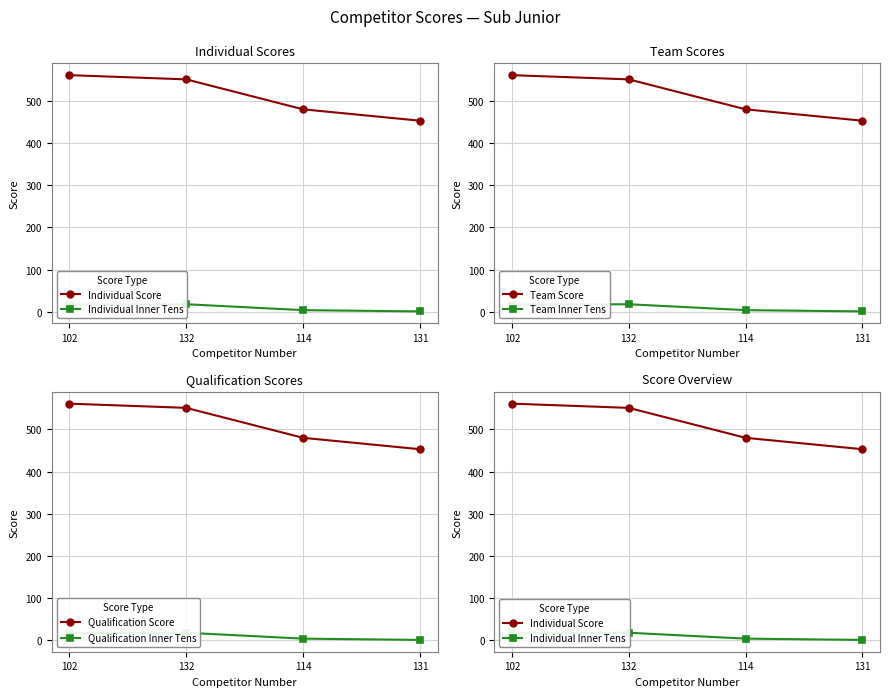

At how many categories does at least one series exceed 10?

4